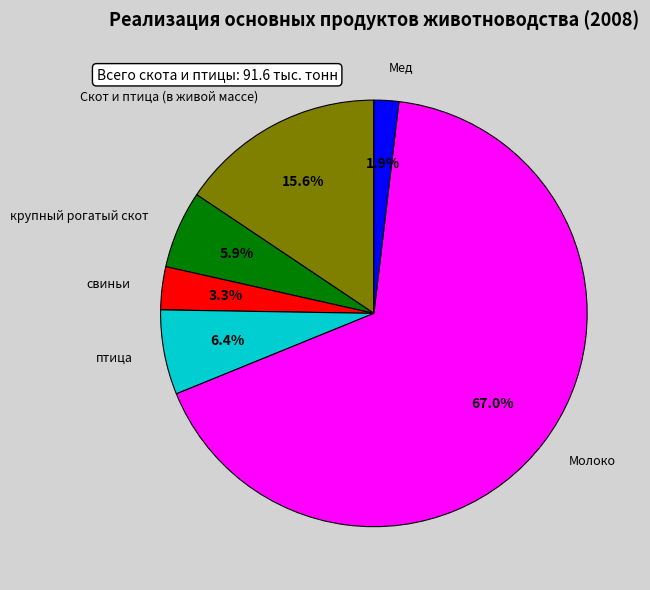

Rank the categories by value from highest to lowest.

Молоко, Скот и птица (в живой массе), птица, крупный рогатый скот, свиньи, Мед